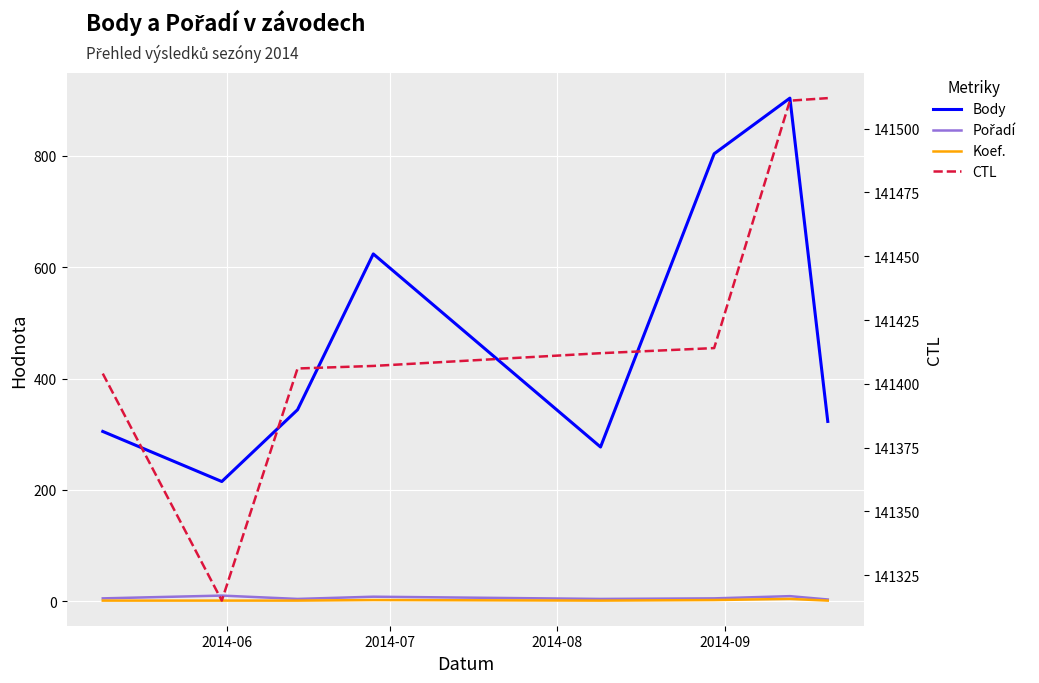

What is the minimum value shown in the chart?

1